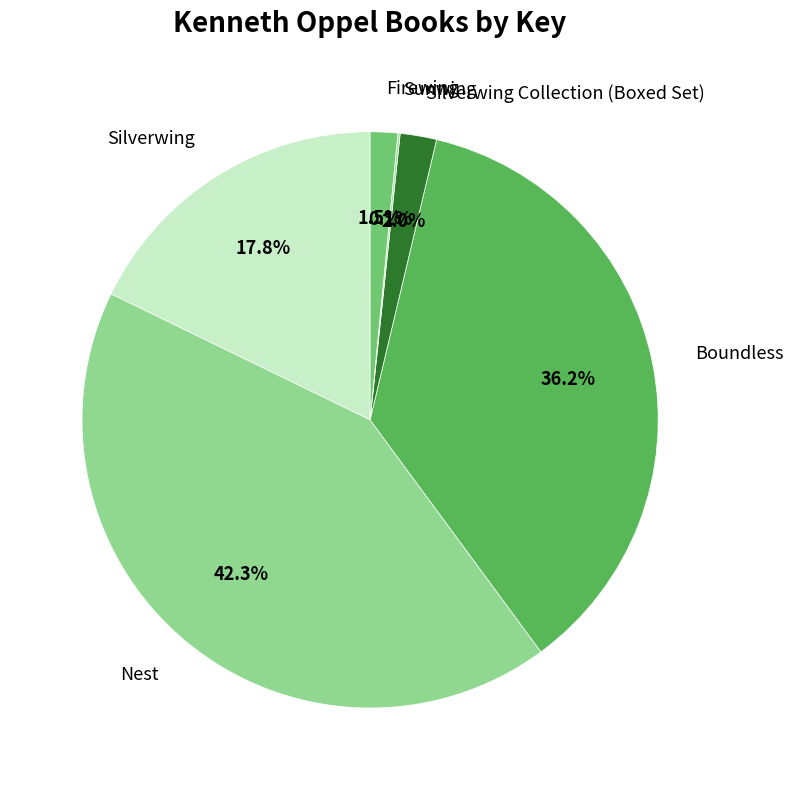

Is the sum of Silverwing and Nest greater than half?

Yes